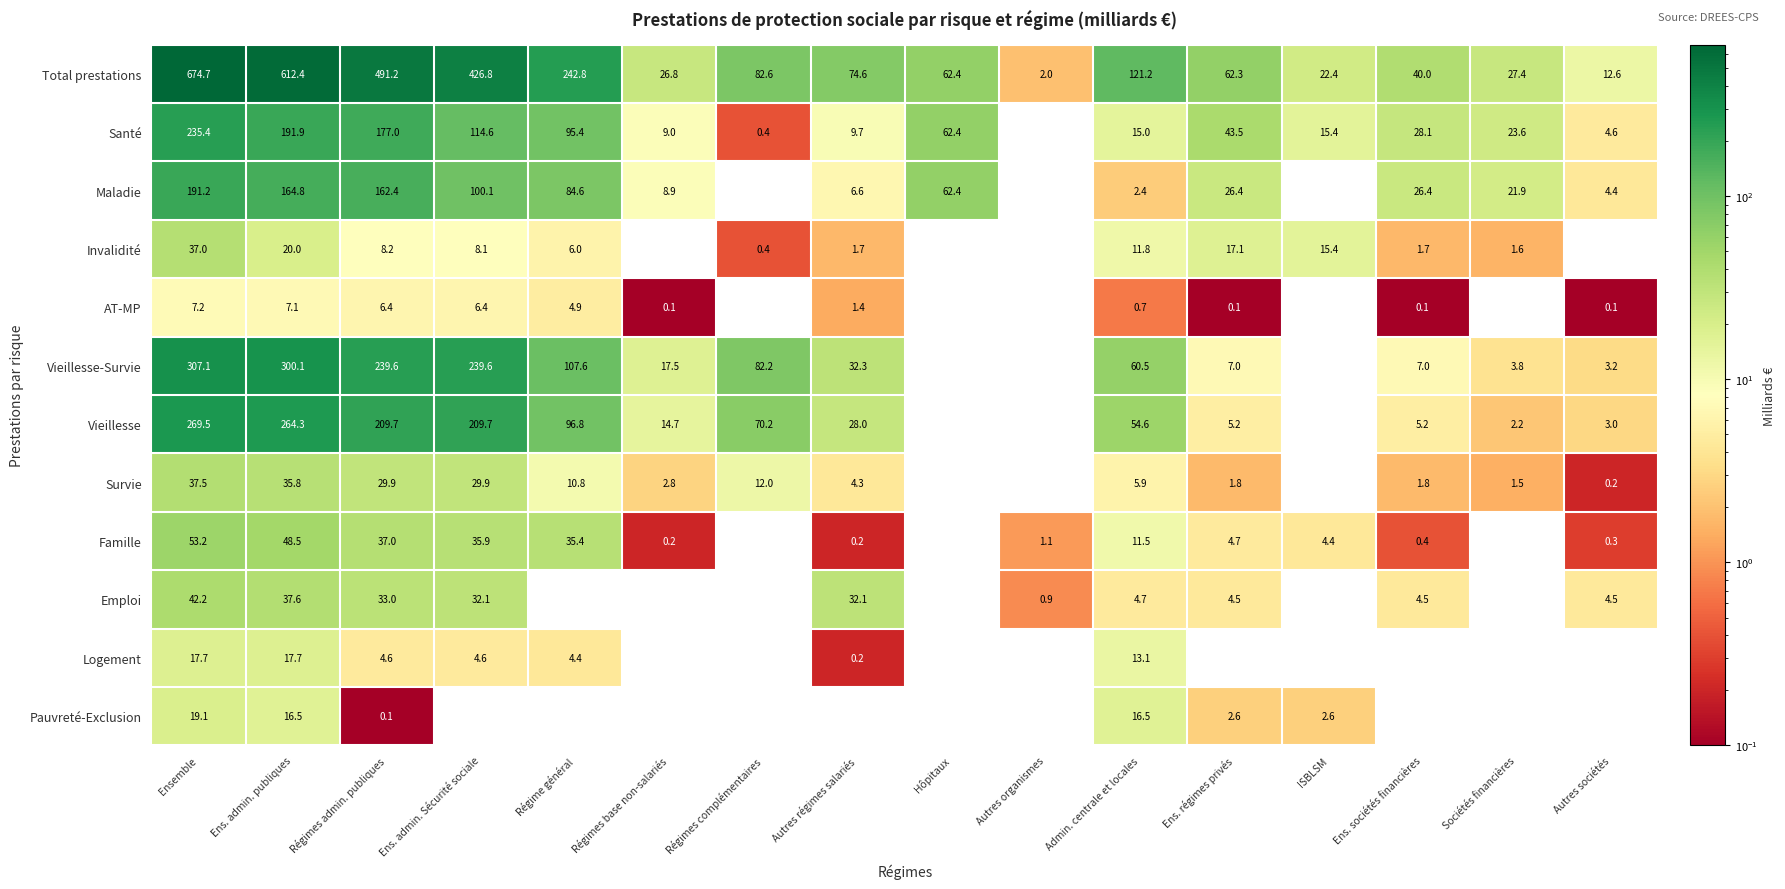

What is the difference between the Vieillesse-Survie values at Ens. sociétés financières and Ens. admin. publiques?

293.1